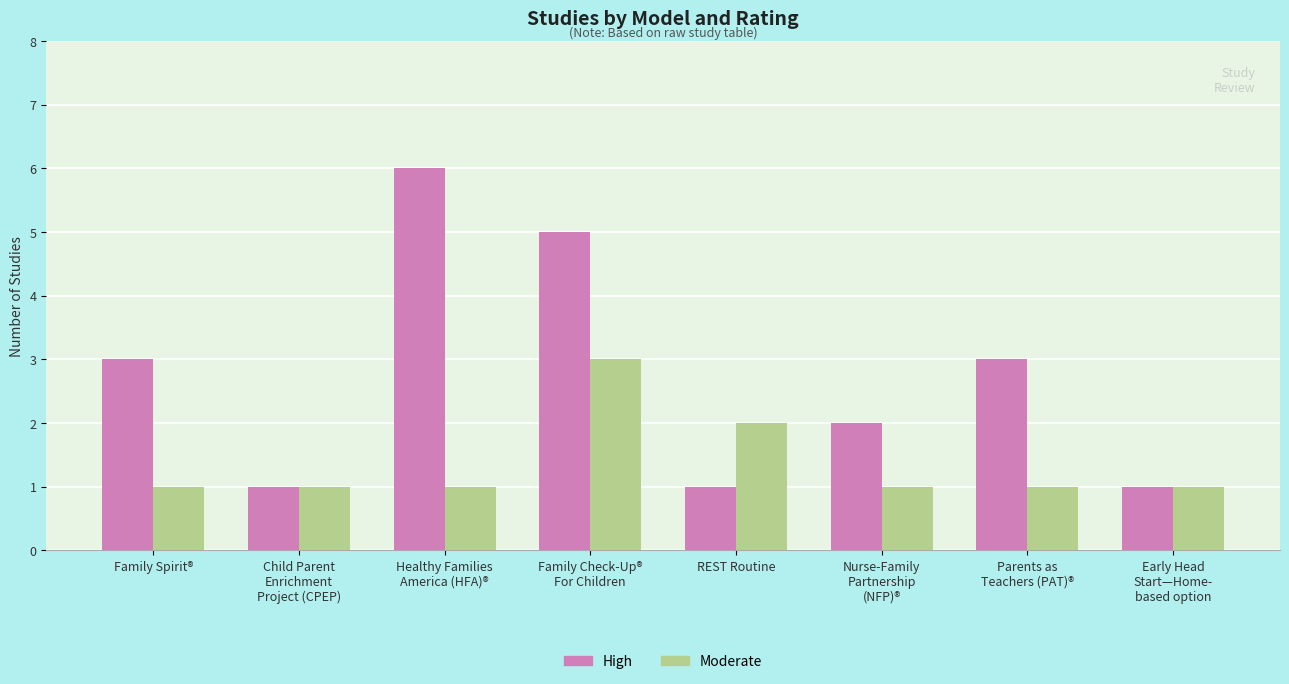

Is it true that High equals 1 at REST Routine?

True